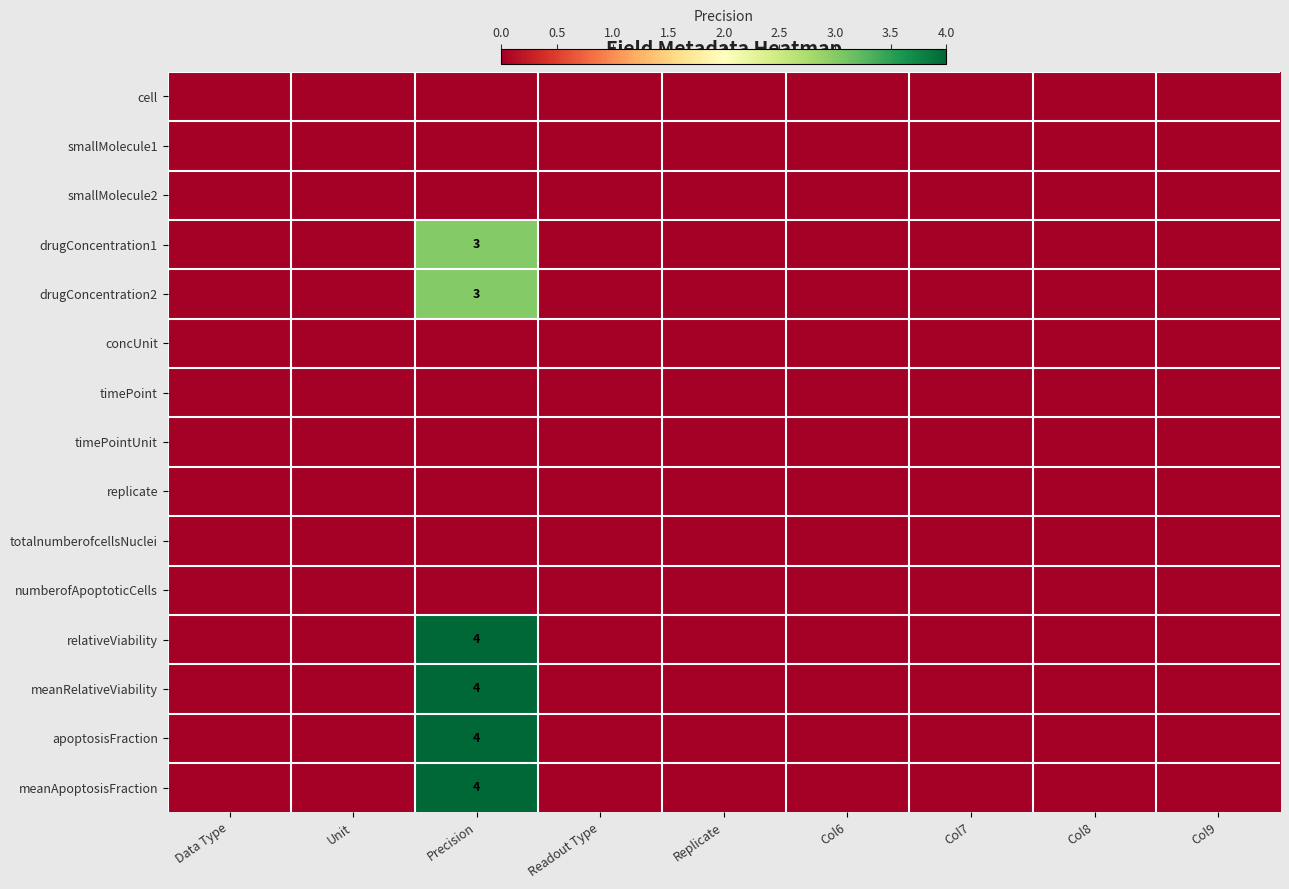

At how many categories does at least one series exceed 2?

1